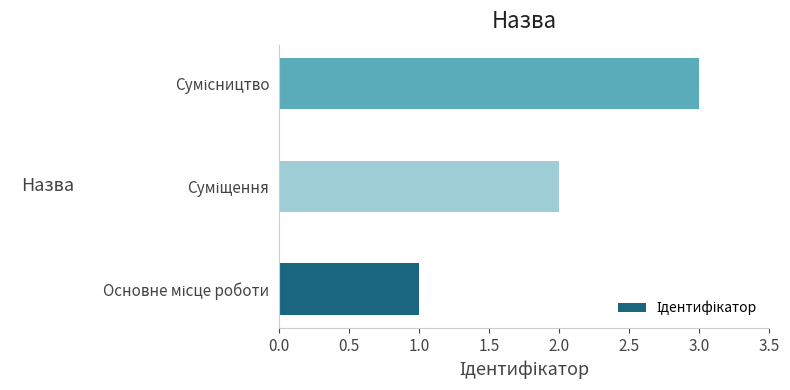

How many values are below 2?

1